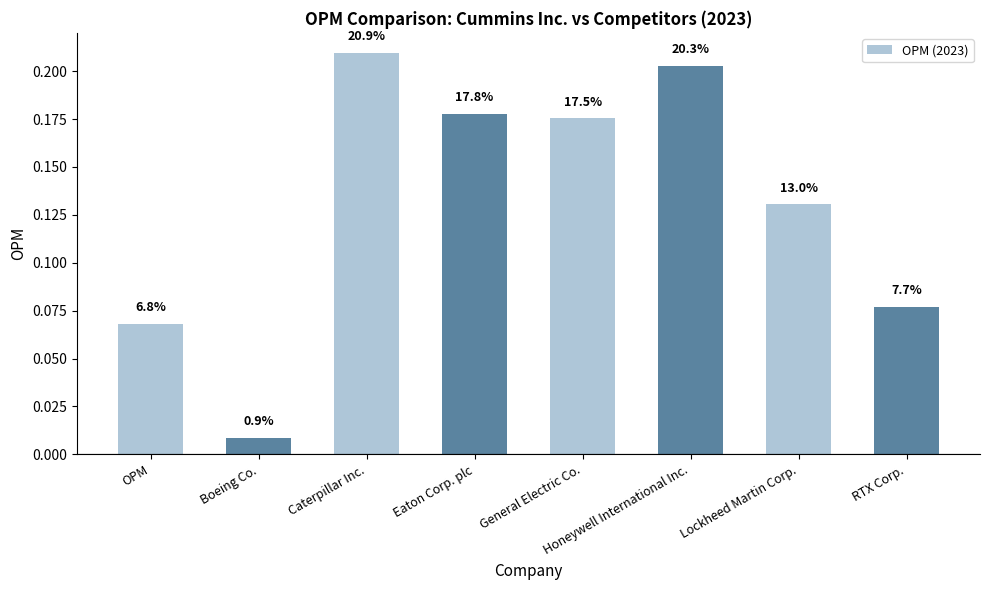

Are the bars horizontal?

No